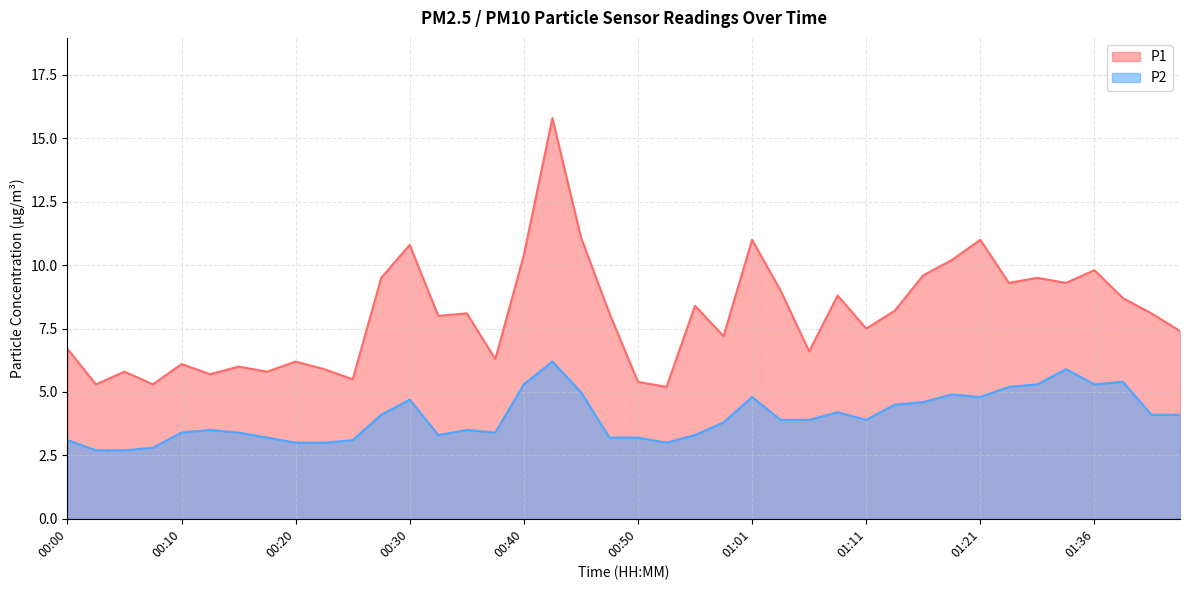

The P1 series shows 9.3 at 01:33. True or false?

True